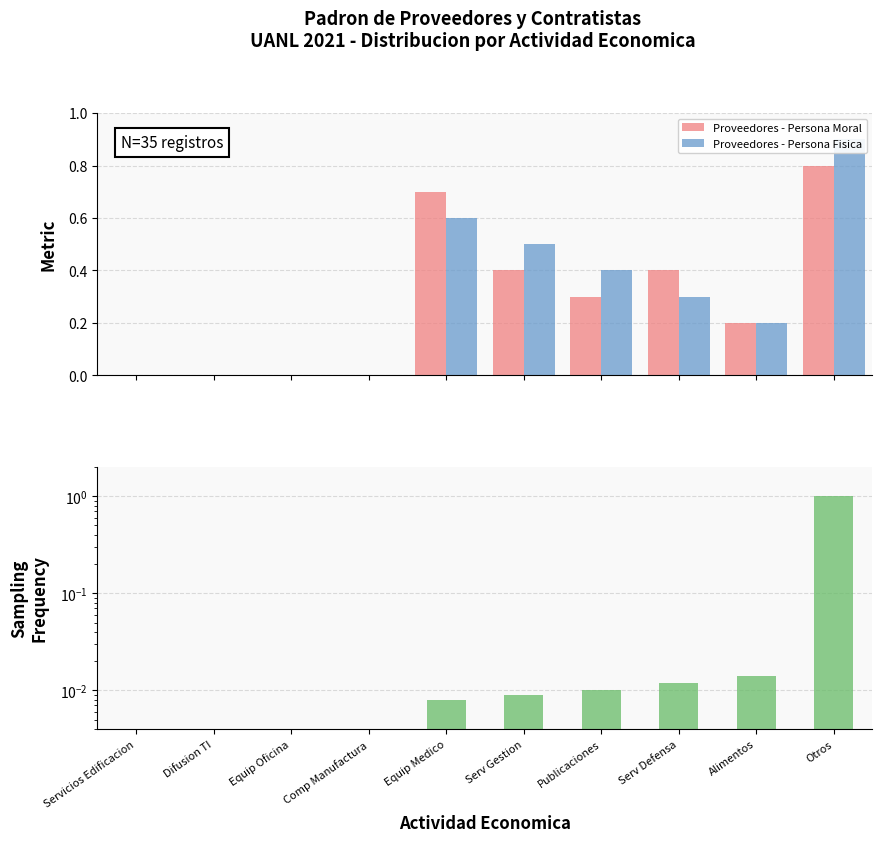

Which series changed the most between Comp Manufactura and Alimentos?

Proveedores - Persona Moral